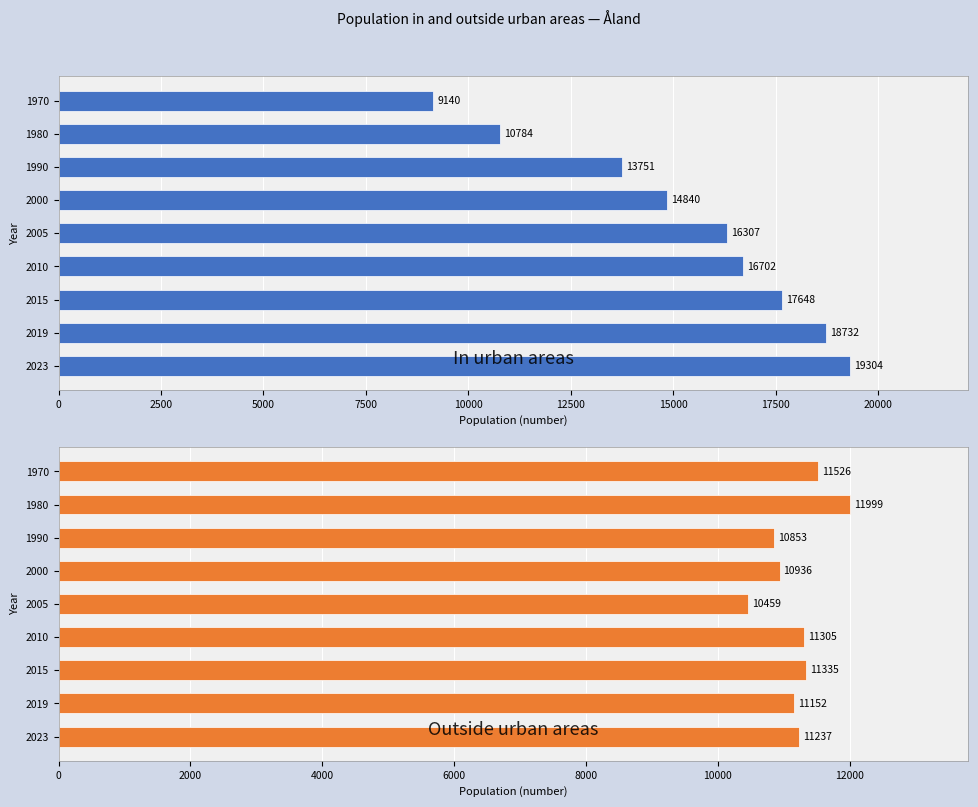

What is the average value of the In urban areas series?

15245